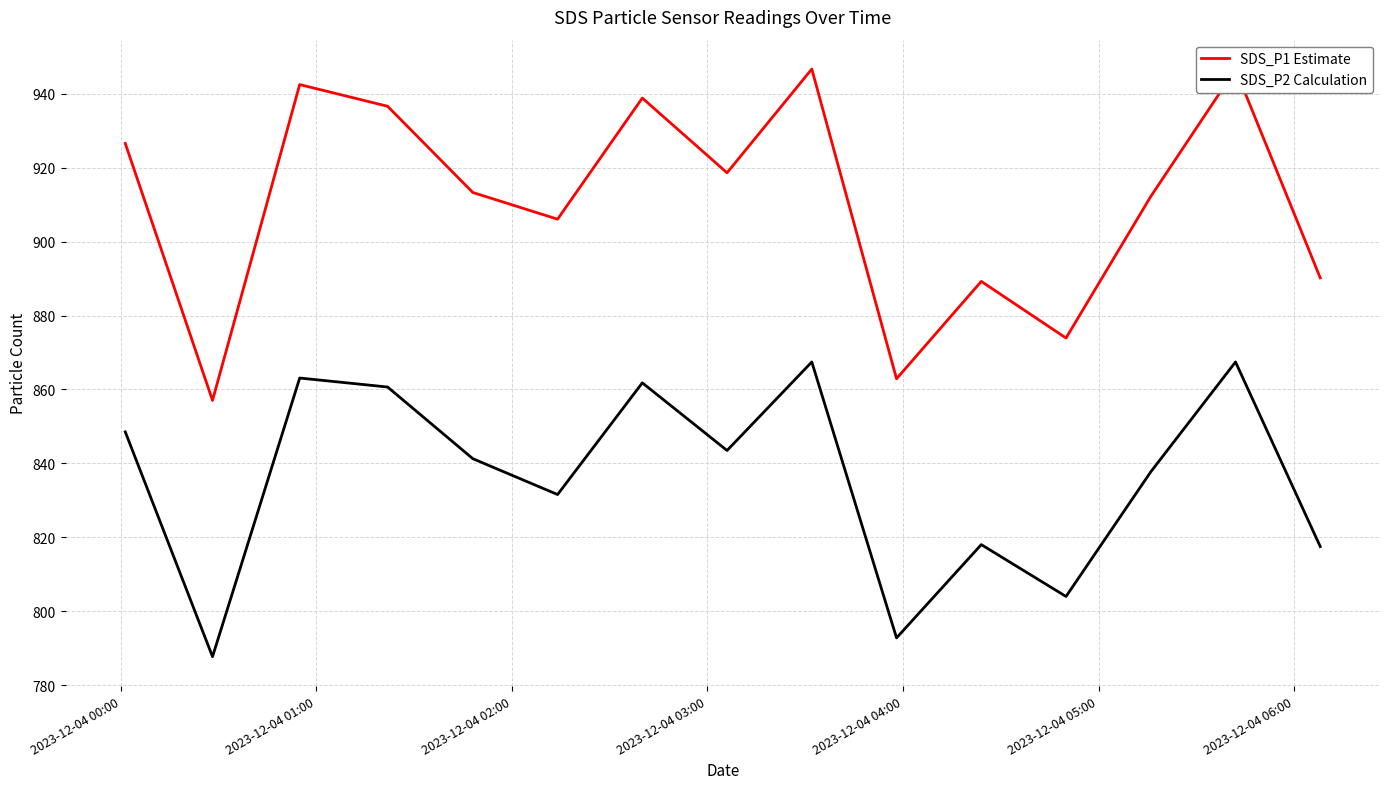

True or false: SDS_P2 Calculation and SDS_P1 Estimate cross at least once.

False